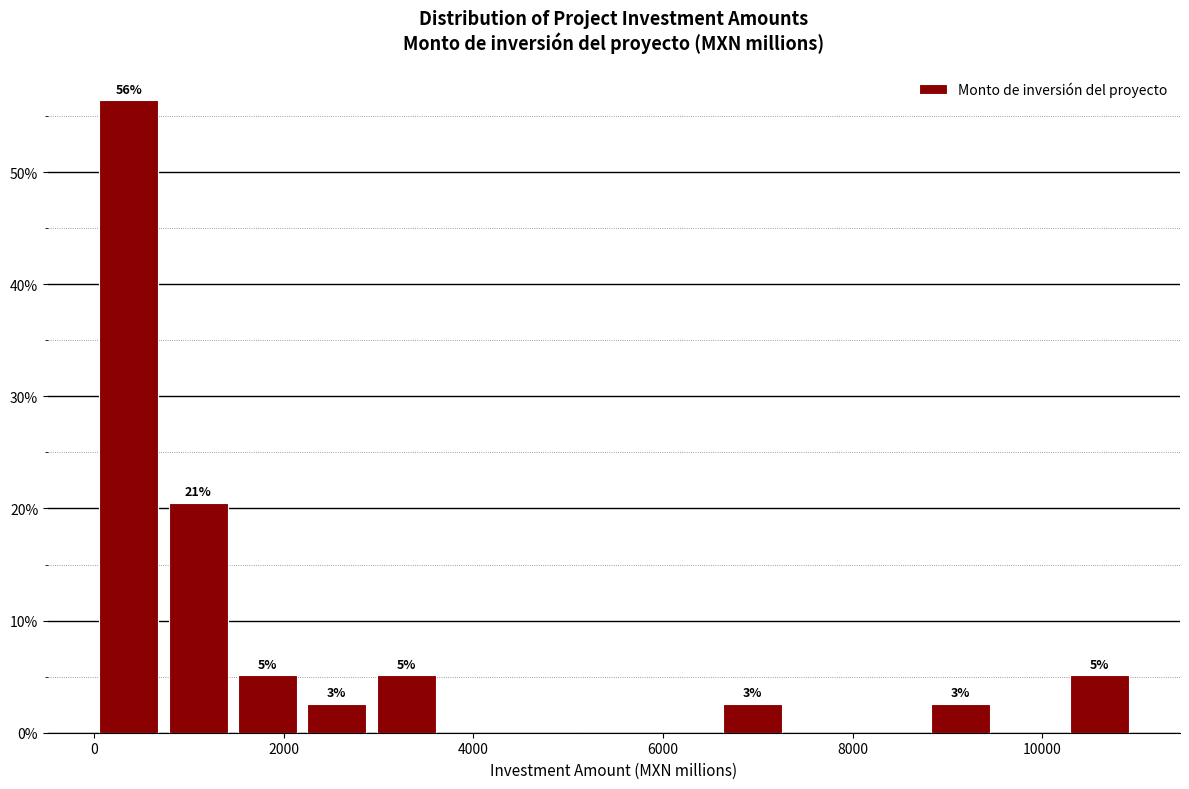

Read against the x-axis, roughly where is the centre of the tallest bar?

400